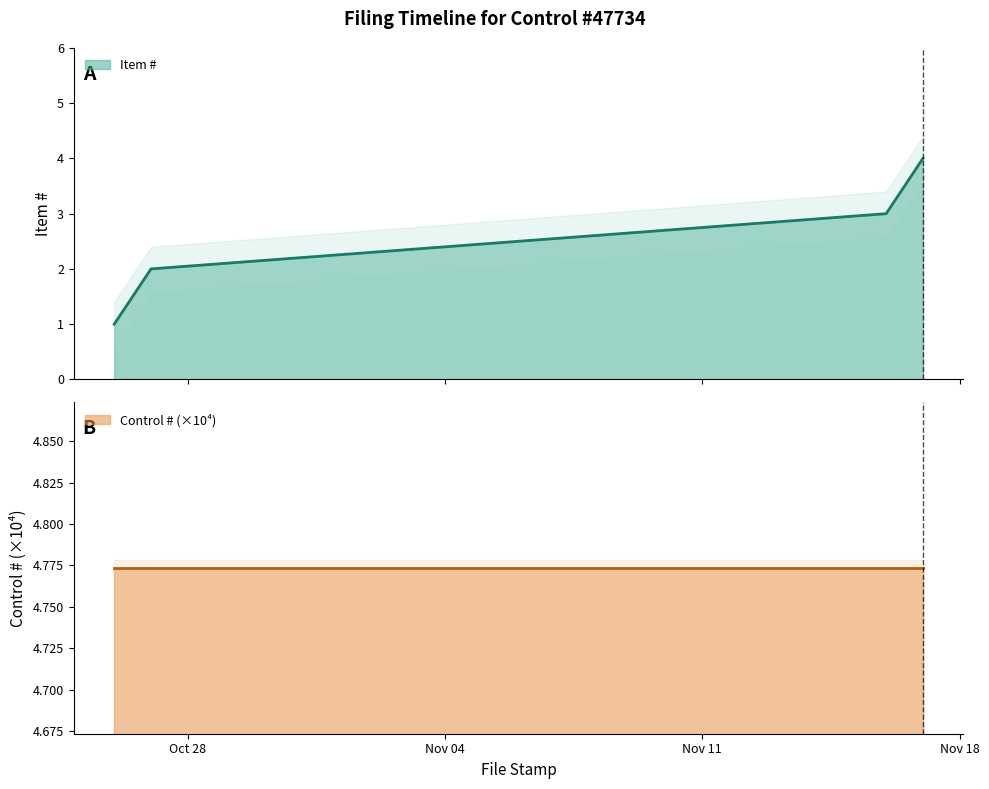

What is the change in value from 2017-10-26 to 2017-11-17?

+3